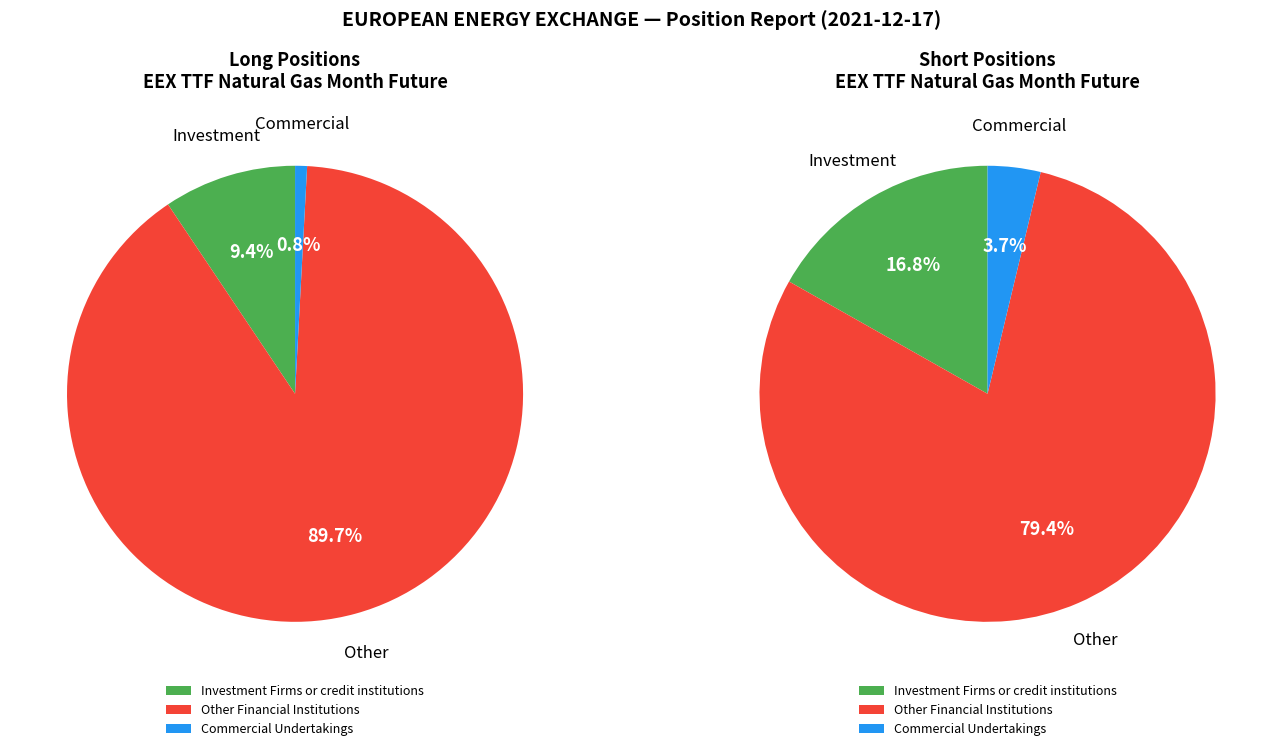

Which category has the biggest portion of the pie?

Other Financial Institutions